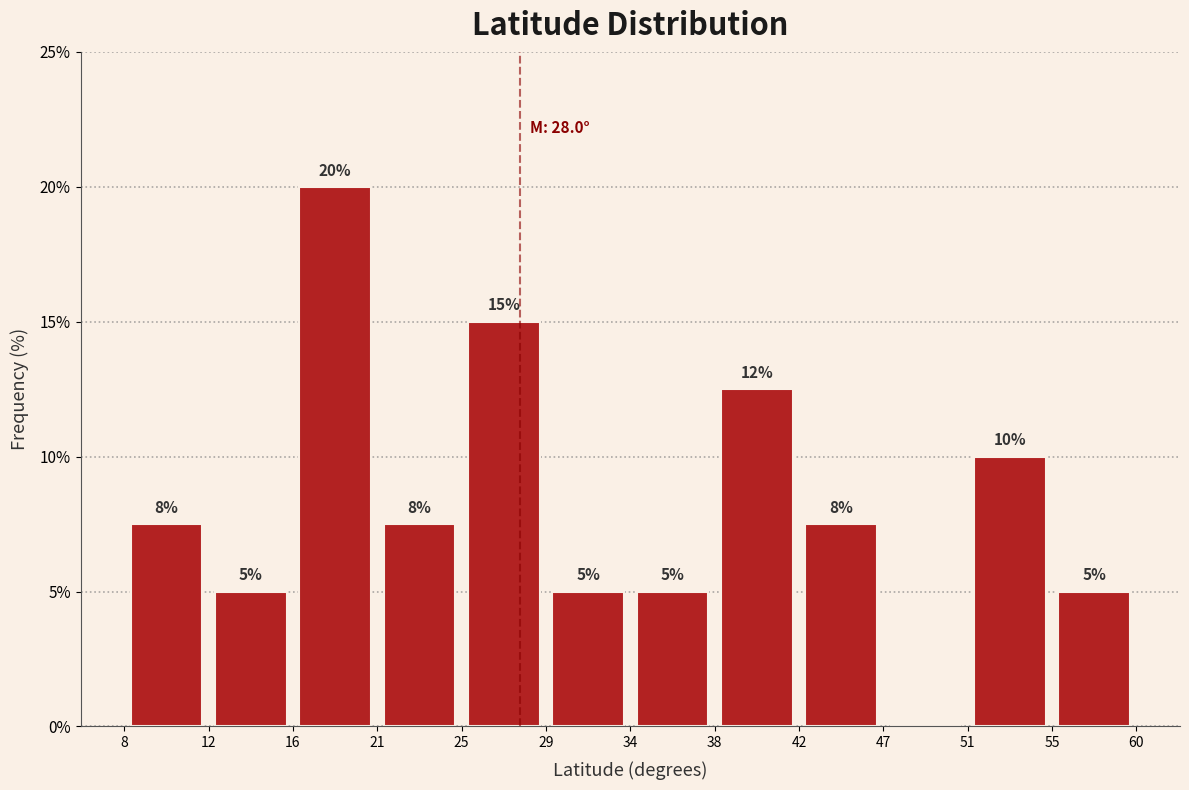

Over which range of the x-axis is the bar tallest?

16 to 21